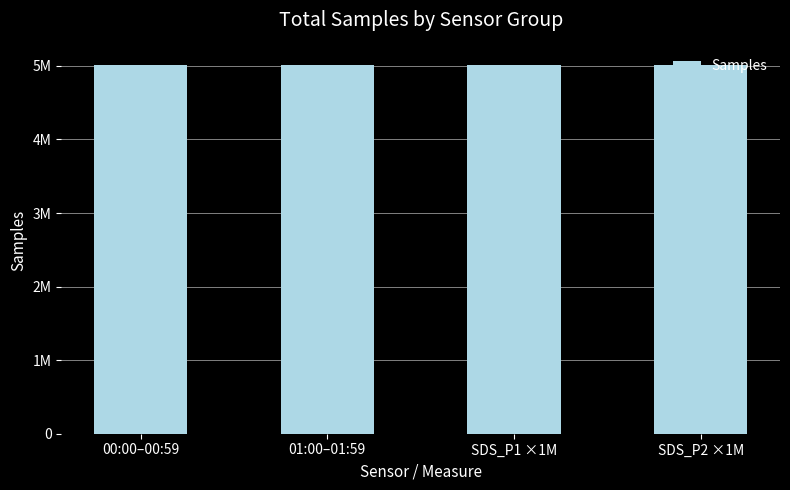

What position from the left is 00:00–00:59?

1